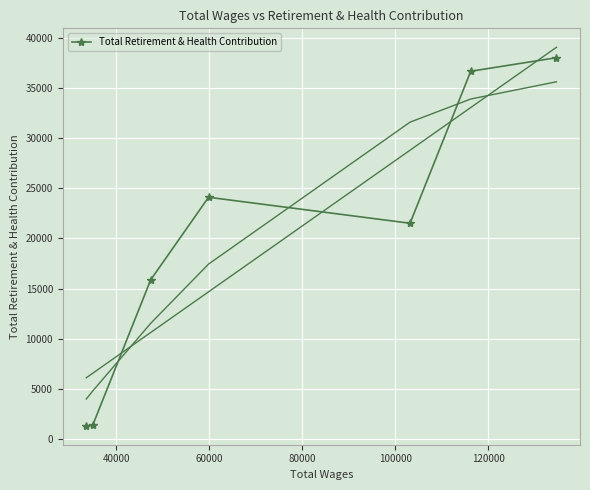

What is the lowest value of the Total Retirement & Health Contribution series?

1341